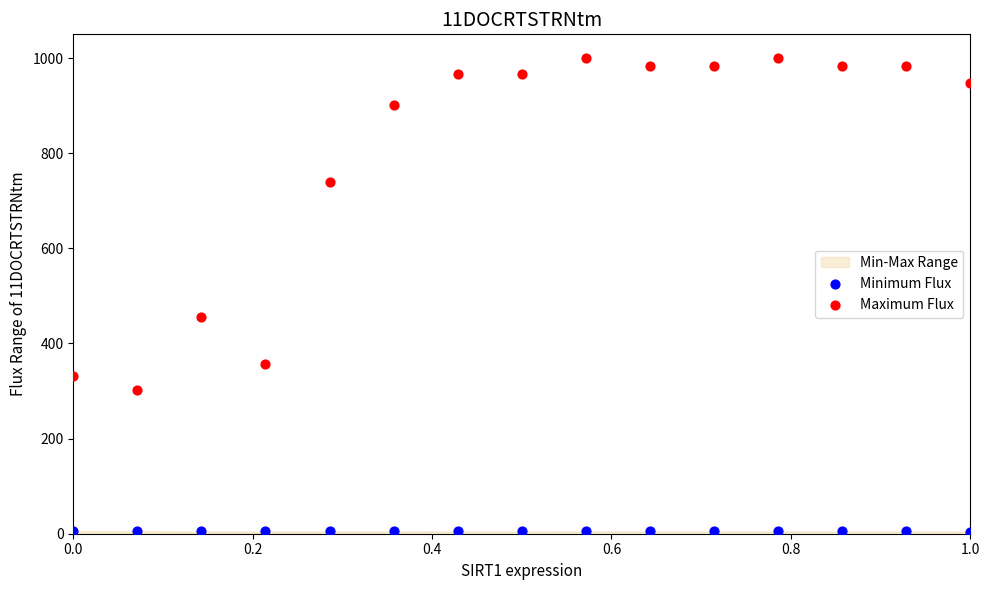

In the Maximum Flux series, what Y value is closest to 651?

740.4